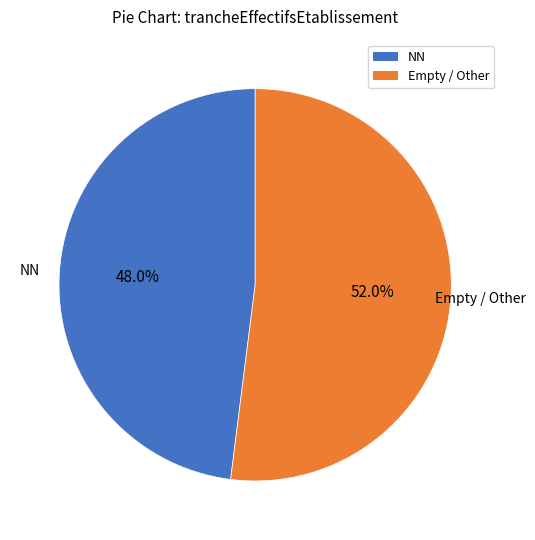

Which has a higher value, NN or Empty / Other?

Empty / Other